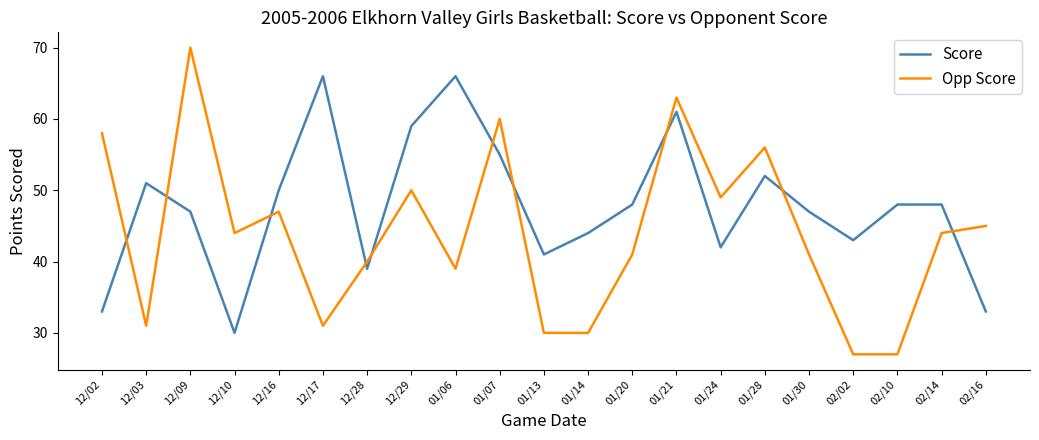

How many times do Score and Opp Score cross each other?

10